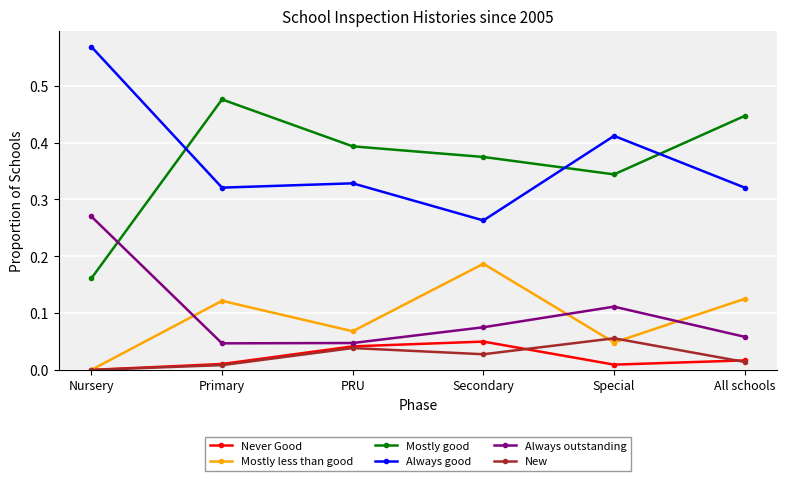

What are all the series names shown in the legend?

Never Good, Mostly less than good, Mostly good, Always good, Always outstanding, New